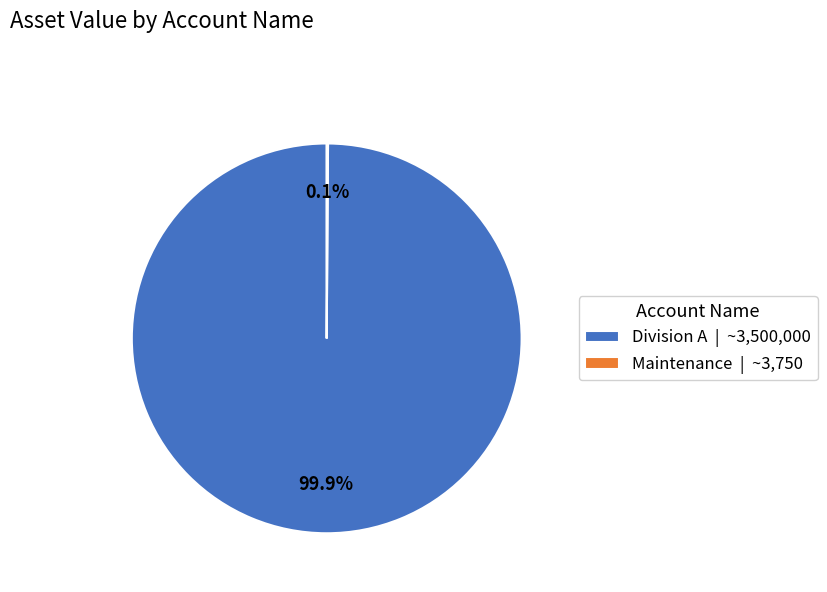

Does any single category account for the majority?

Yes